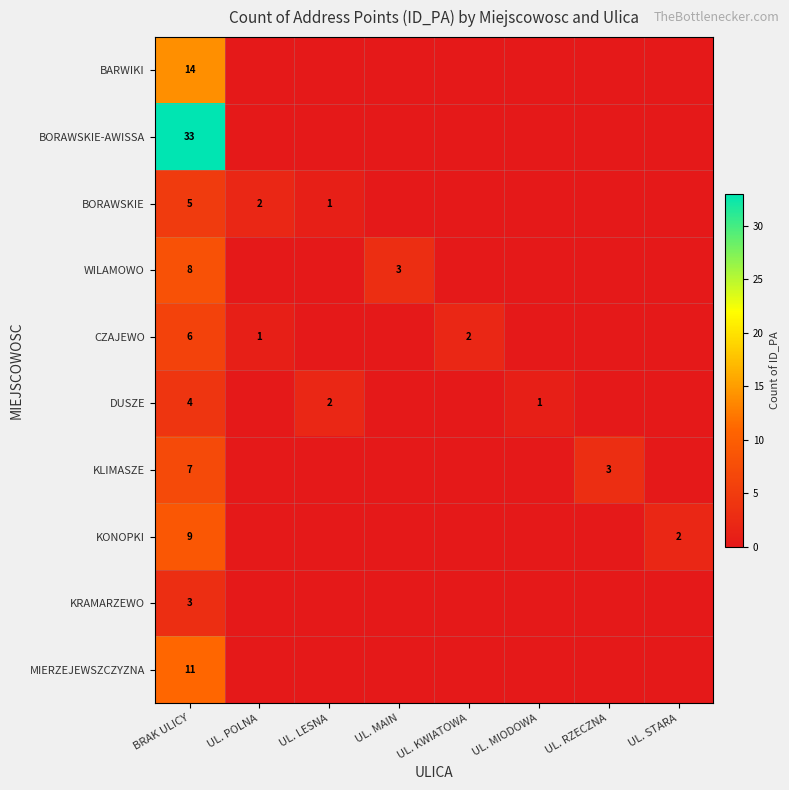

What is the spread (max minus min) of values at UL. LESNA?

2